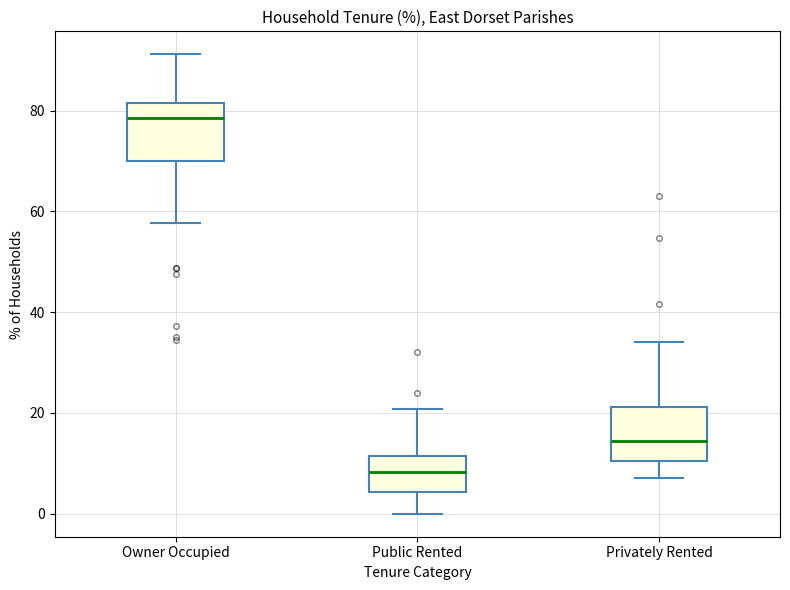

Where does the lower whisker of the box for Owner Occupied end on the y-axis? The values are not printed on the chart, so give them approximately, as read against the axis.

58